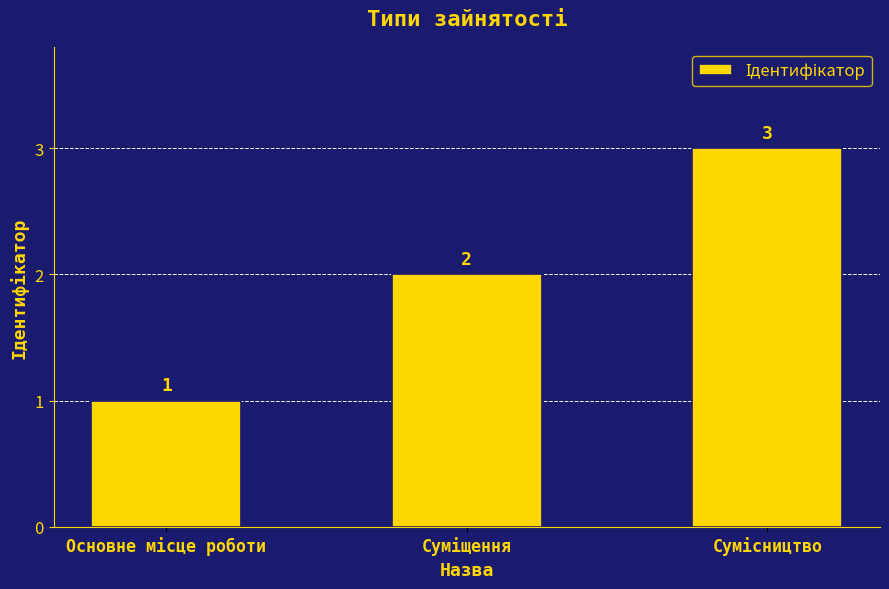

What is the greatest value displayed?

3